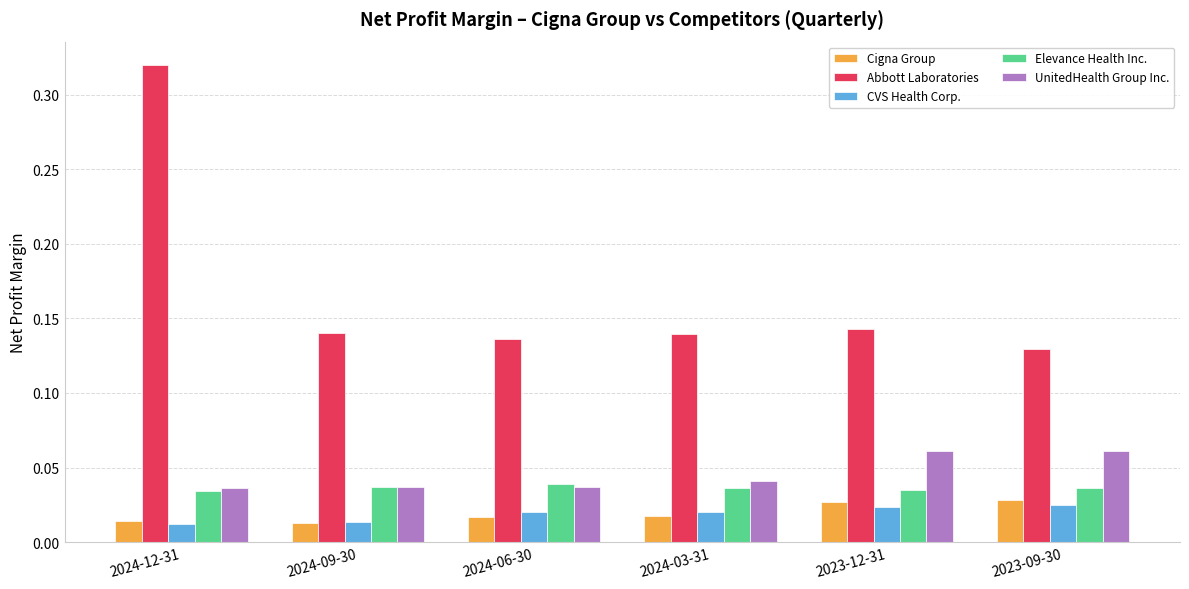

Which series has the largest range (max minus min)?

Abbott Laboratories